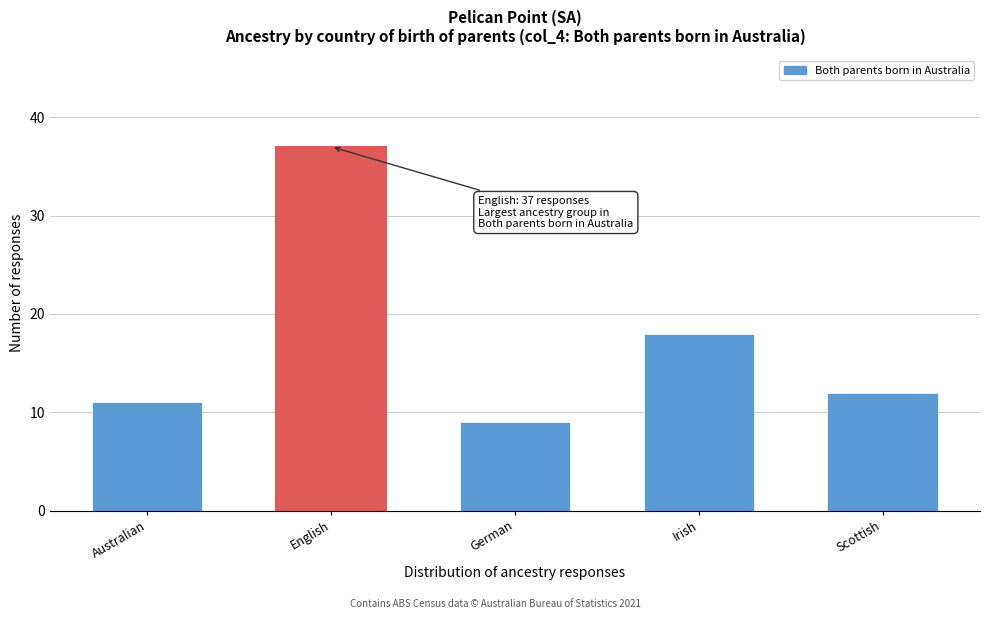

Reading left to right, what are all the values shown in this chart?

11	37	9	18	12